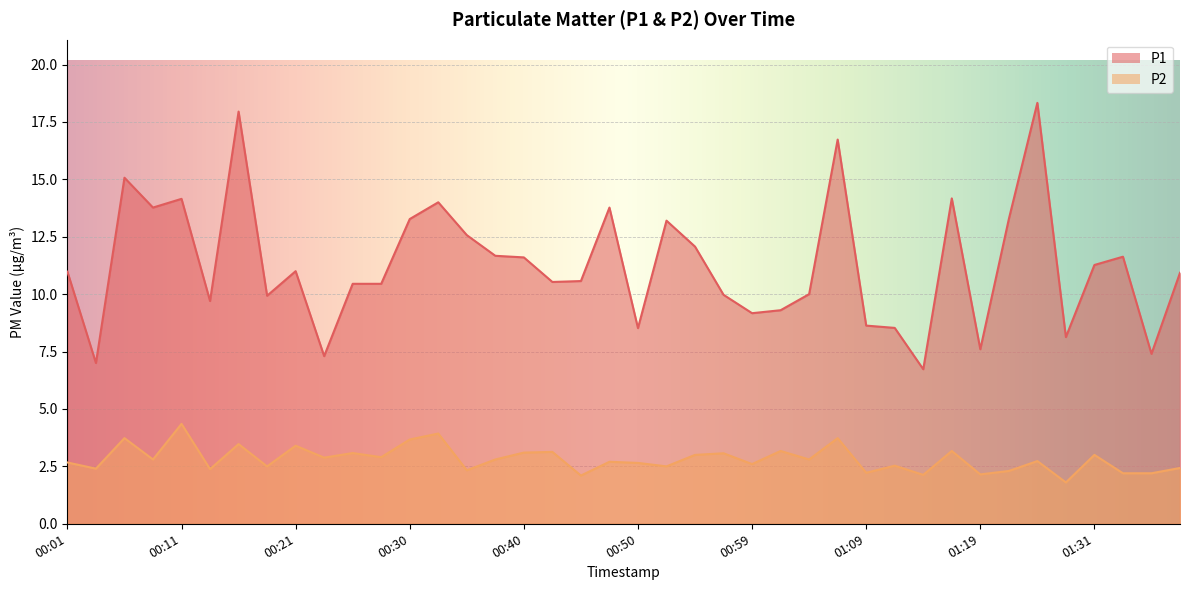

Does the chart display data point markers on the line(s)?

No